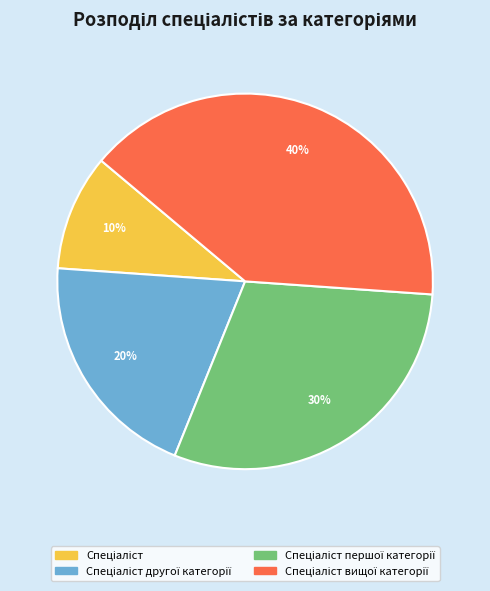

To the nearest percent, what is the average slice percentage?

25%